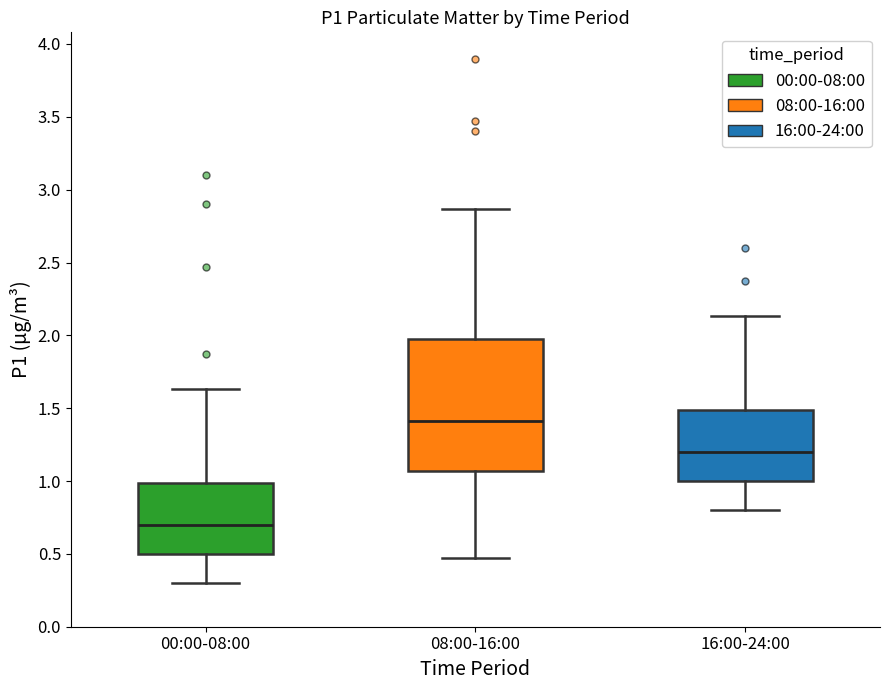

Which box has the lowest median line?

00:00-08:00